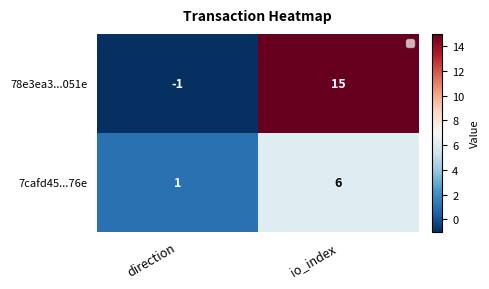

What is the difference between the 7cafd45...76e values at io_index and direction?

5